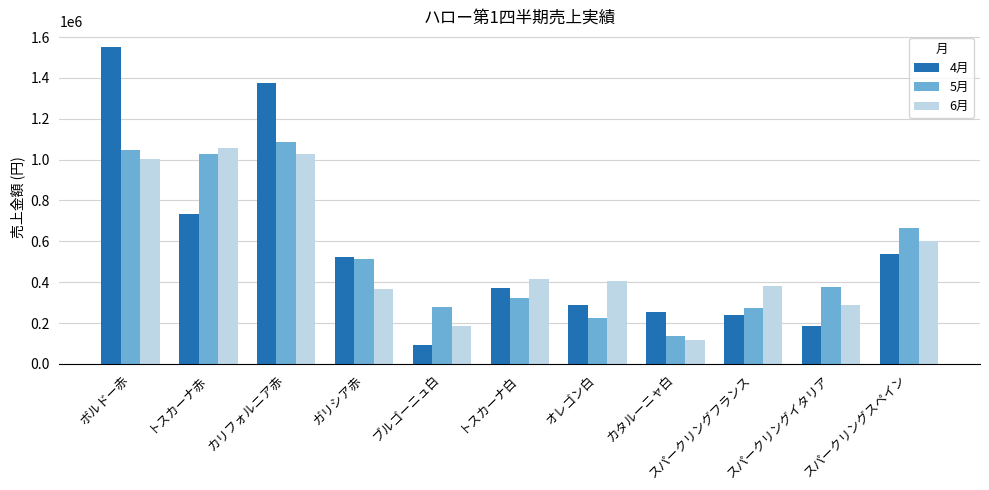

What is the approximate value of 6月 at カタルーニャ白?

115440